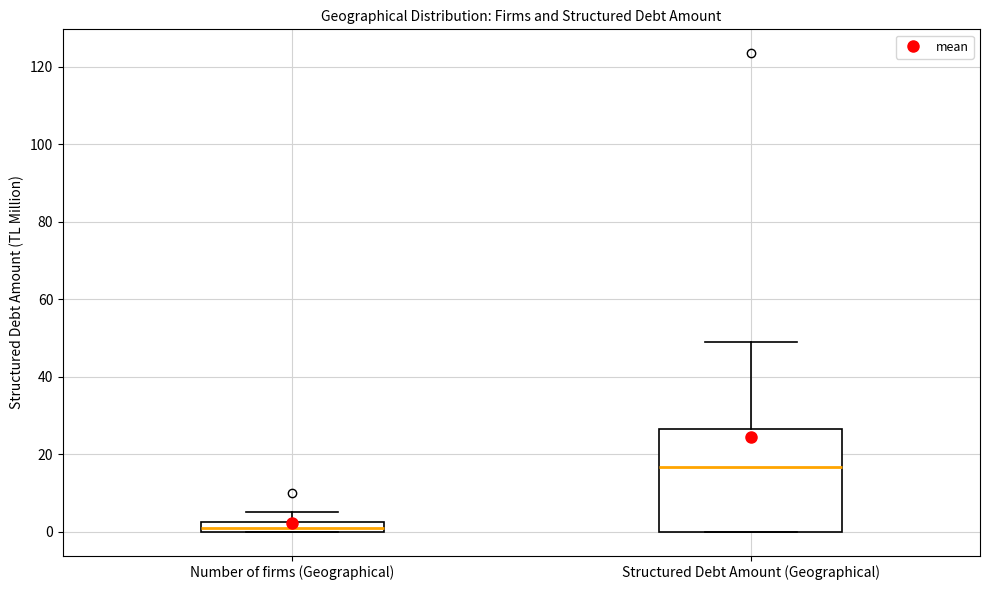

Which box is the tallest, from its lower edge to its upper edge?

Structured Debt Amount (Geographical)